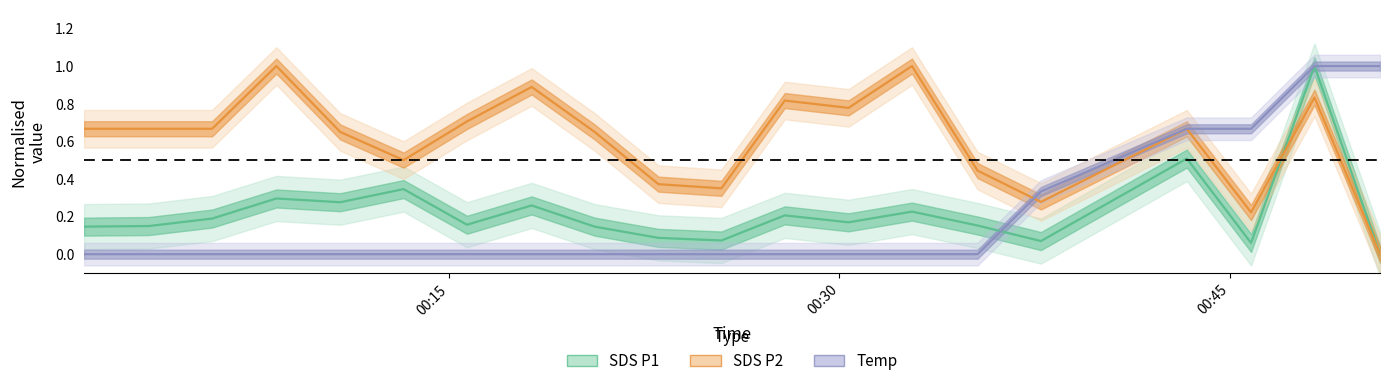

What is the value of the SDS_P1 point at the 6th from the left?

0.3